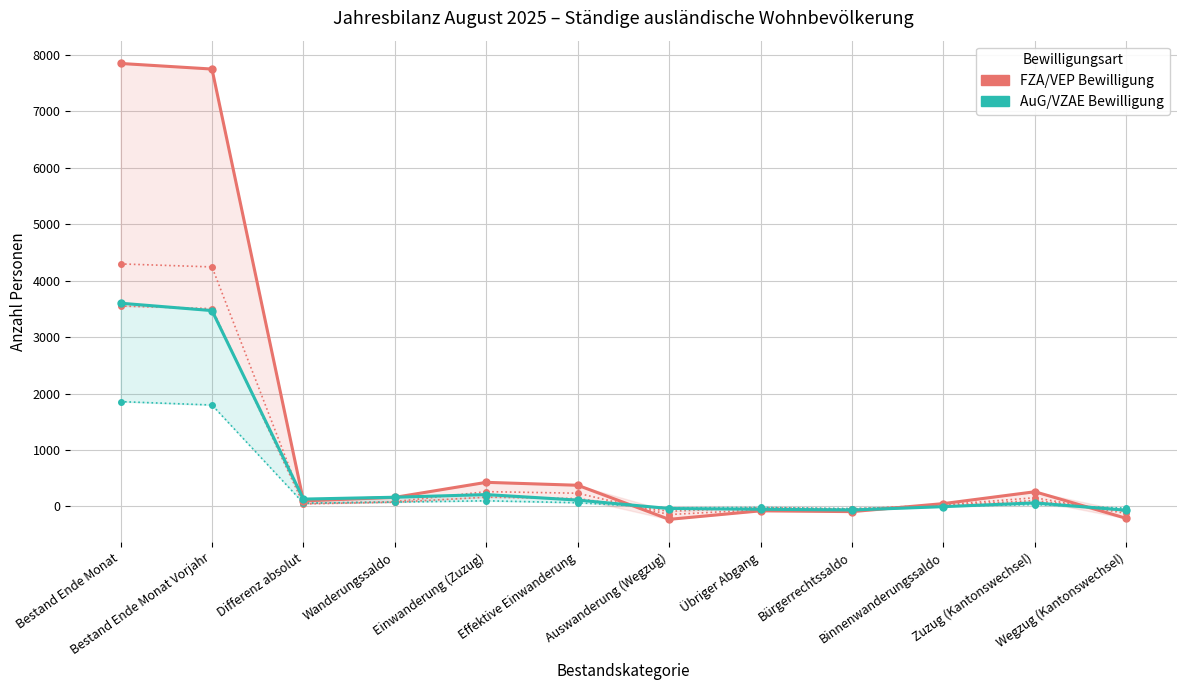

What is the highest value of the Total (AuG/VZAE) series?

3602